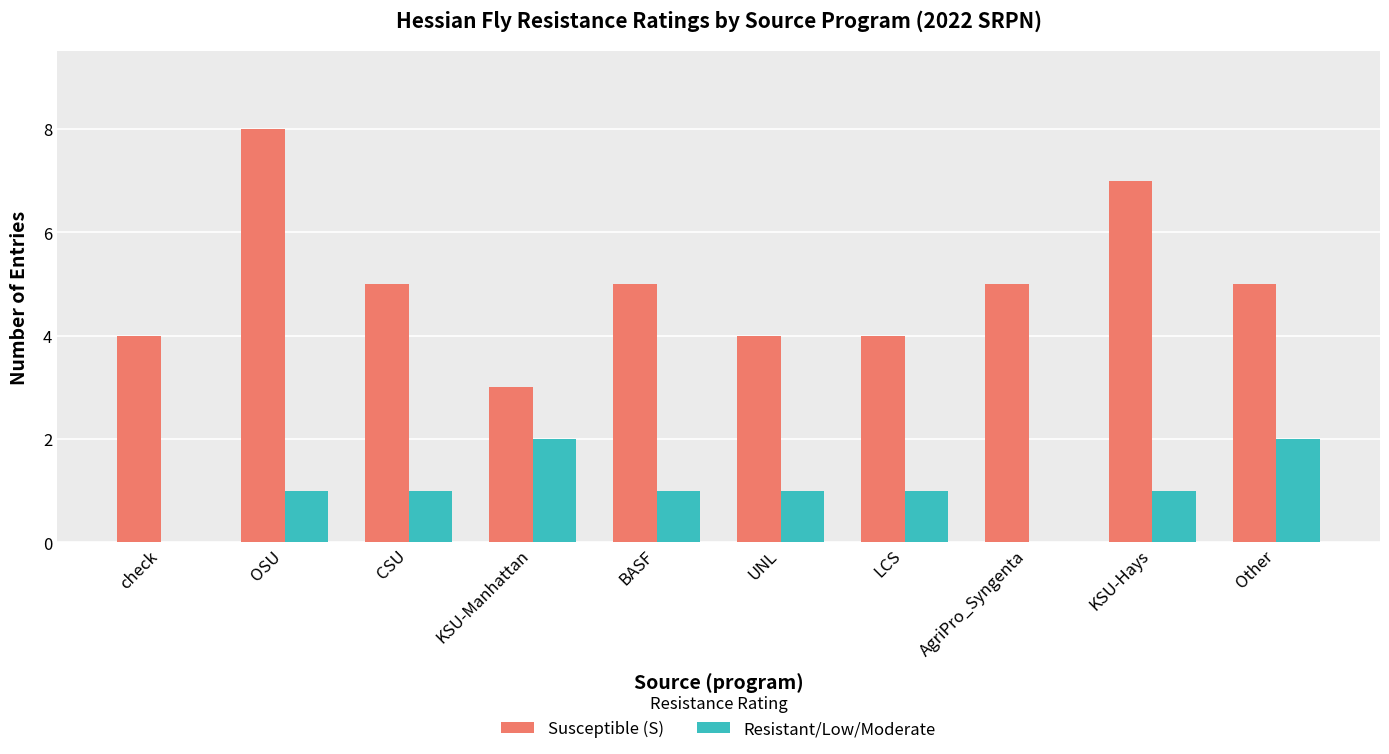

Reading left to right, transcribe all the data shown in this chart.

Susceptible (S): check=4	OSU=8	CSU=5	KSU-Manhattan=3	BASF=5	UNL=4	LCS=4	AgriPro_Syngenta=5	KSU-Hays=7	Other=5
Resistant/Low/Moderate: check=0	OSU=1	CSU=1	KSU-Manhattan=2	BASF=1	UNL=1	LCS=1	AgriPro_Syngenta=0	KSU-Hays=1	Other=2